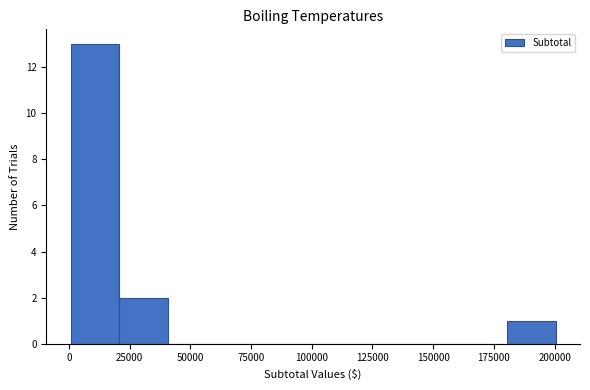

Read against the x-axis, roughly where is the centre of the tallest bar?

10000